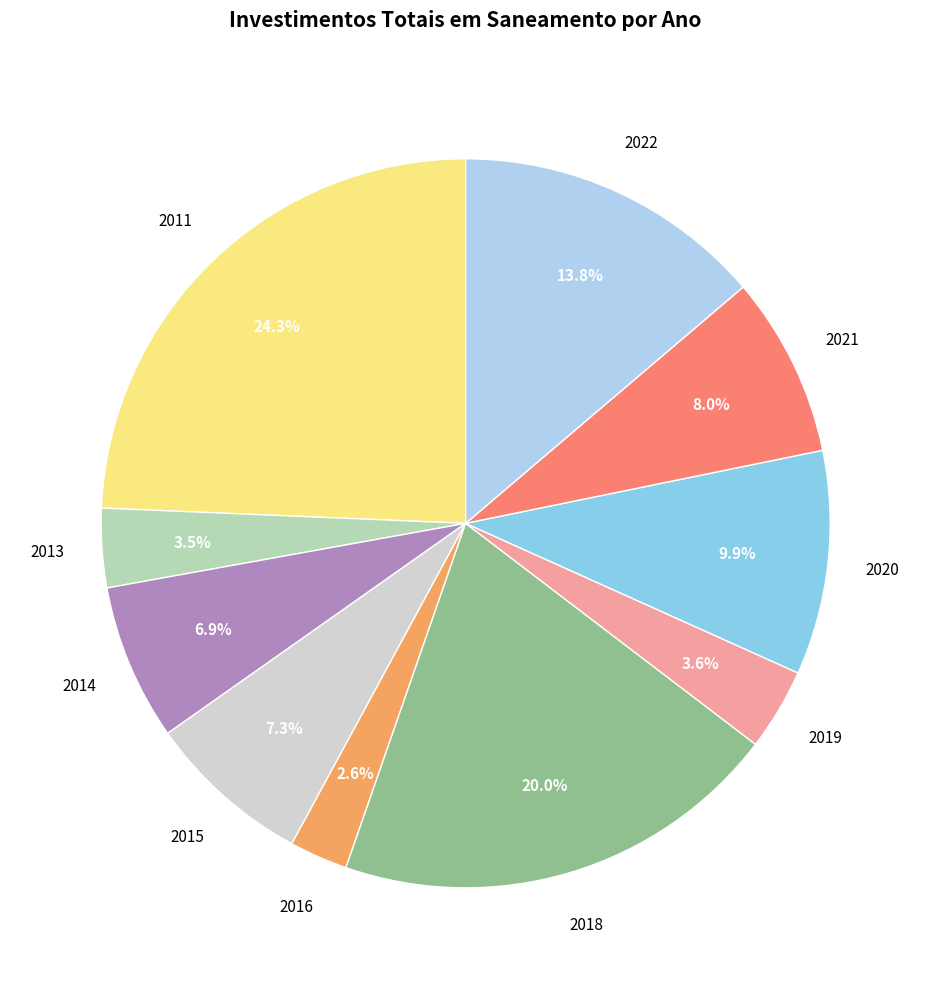

Is there a majority slice in this chart?

No